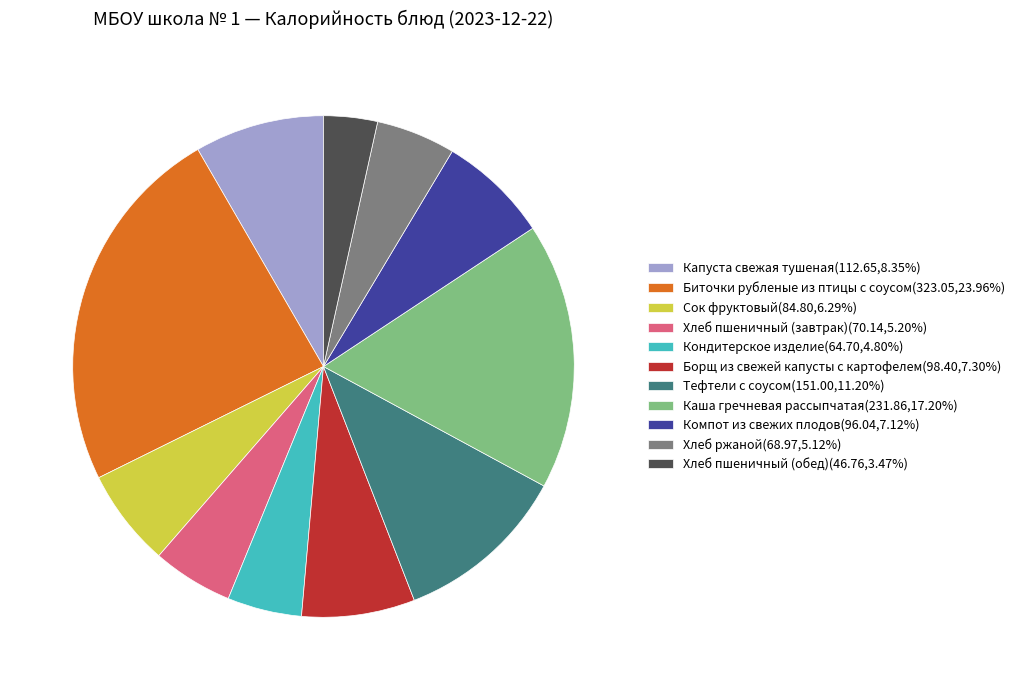

Does Хлеб пшеничный (завтрак) represent more than half of the total?

No